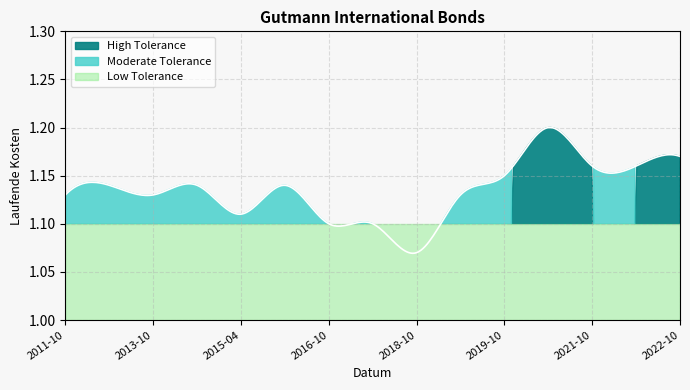

What is the average value?

1.1